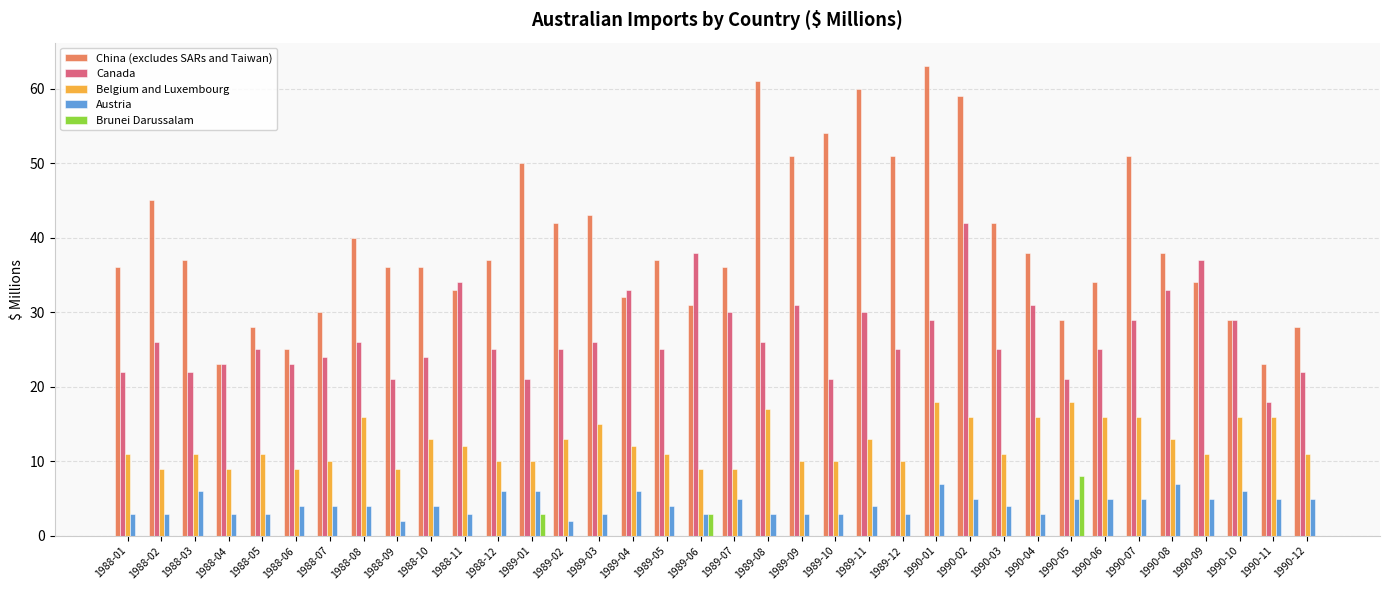

The Brunei Darussalam series shows -5 at 1989-09. True or false?

False